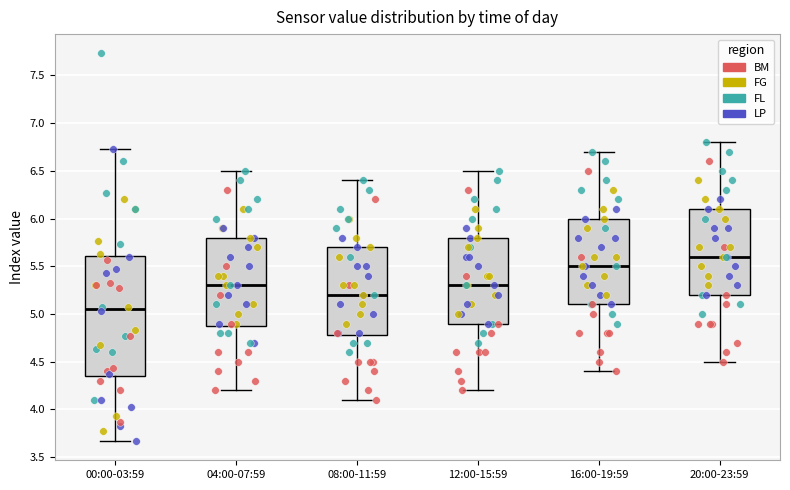

Which box's median line is the highest?

20:00-23:59